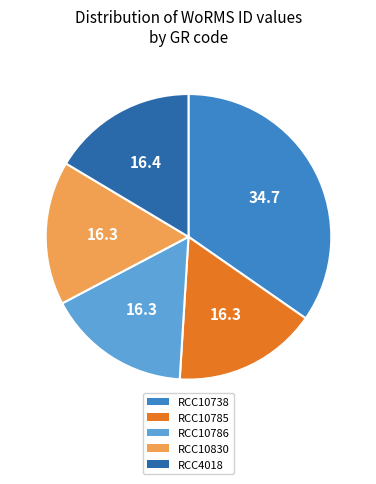

Which slice is the largest?

RCC10738